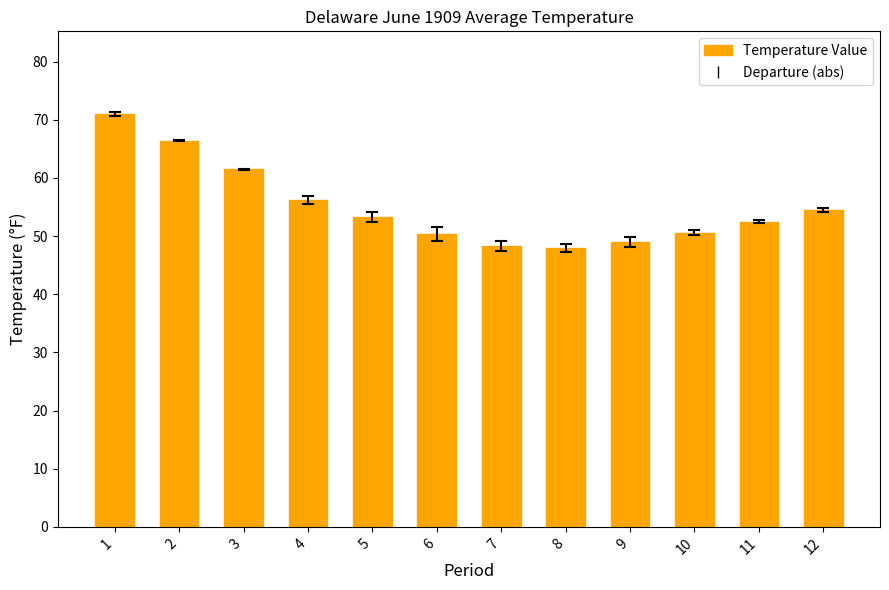

What is the maximum value shown in the chart?

71.0